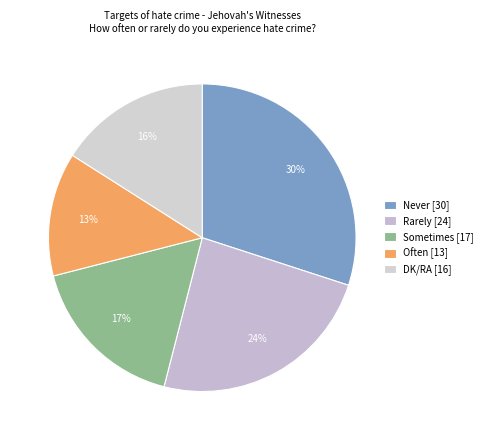

To the nearest percent, what is the difference between the largest and smallest slice percentages?

17%